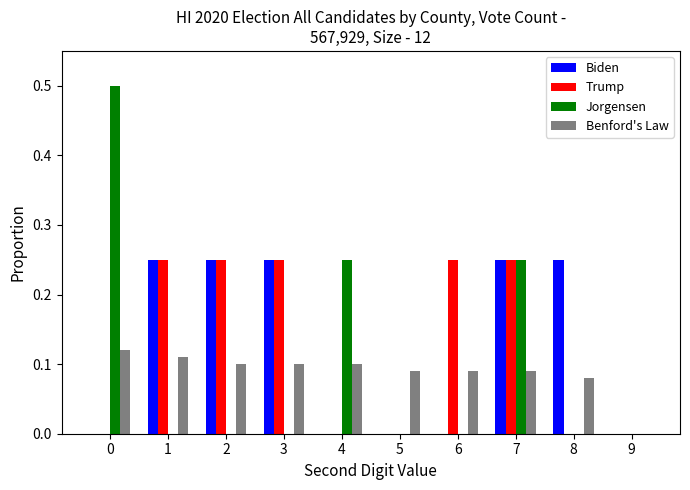

Count the number of categories in the chart.

10